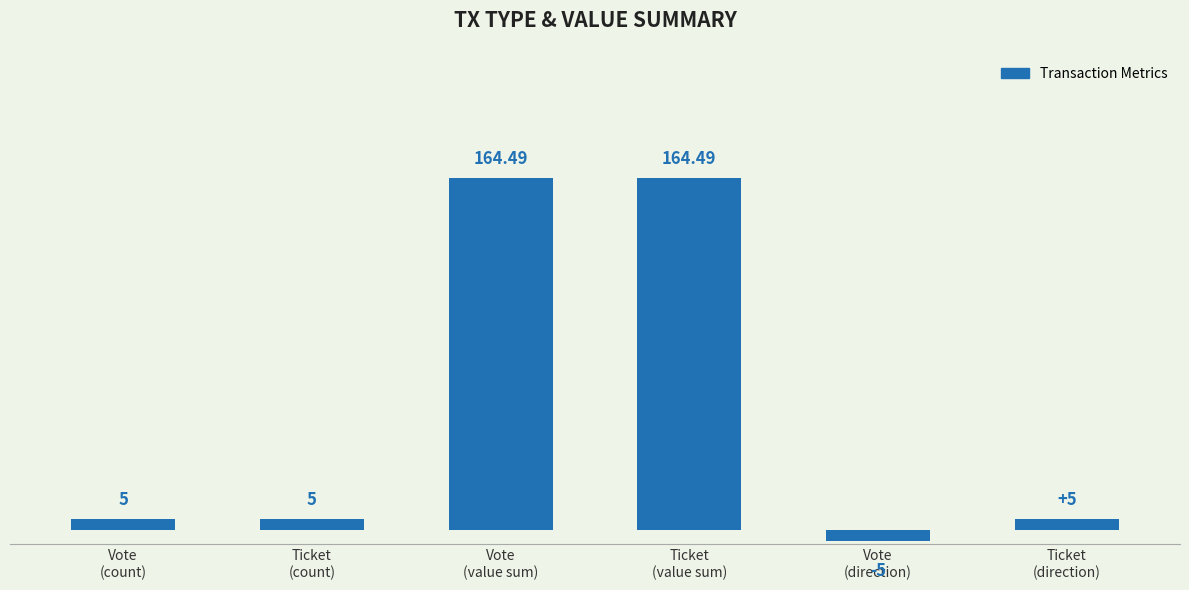

At which category does the chart reach its minimum across all series?

Vote
(direction)